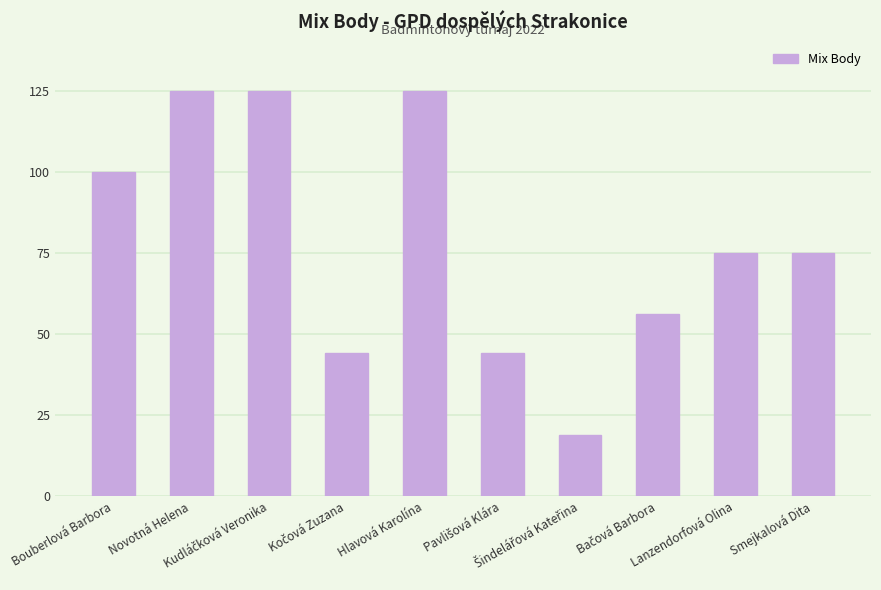

How many series are shown in this chart?

1